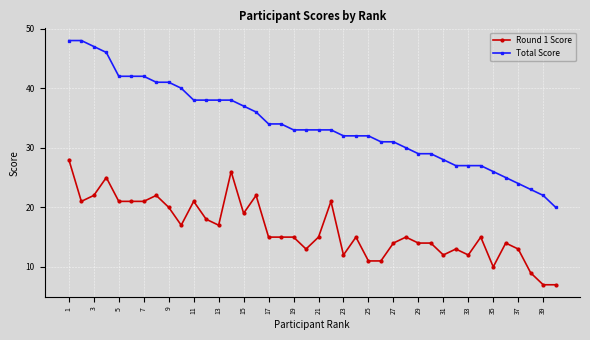

What is the difference between the maximum and minimum values in the Round 1 Score series?

21